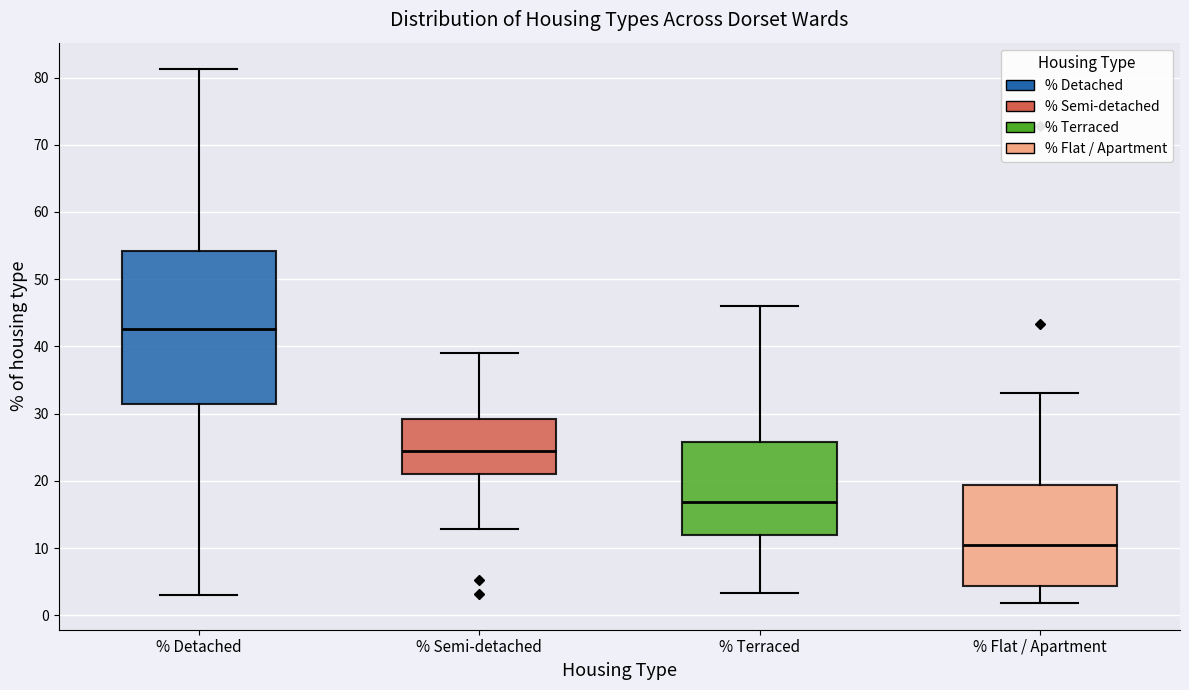

Which box's median line is the highest?

% Detached